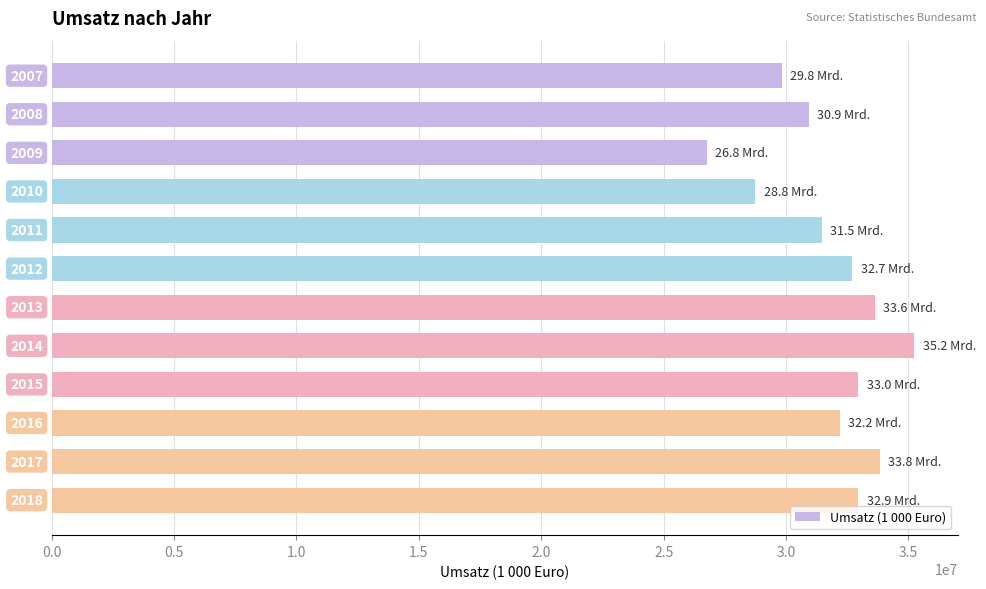

How many bars are there in total?

12